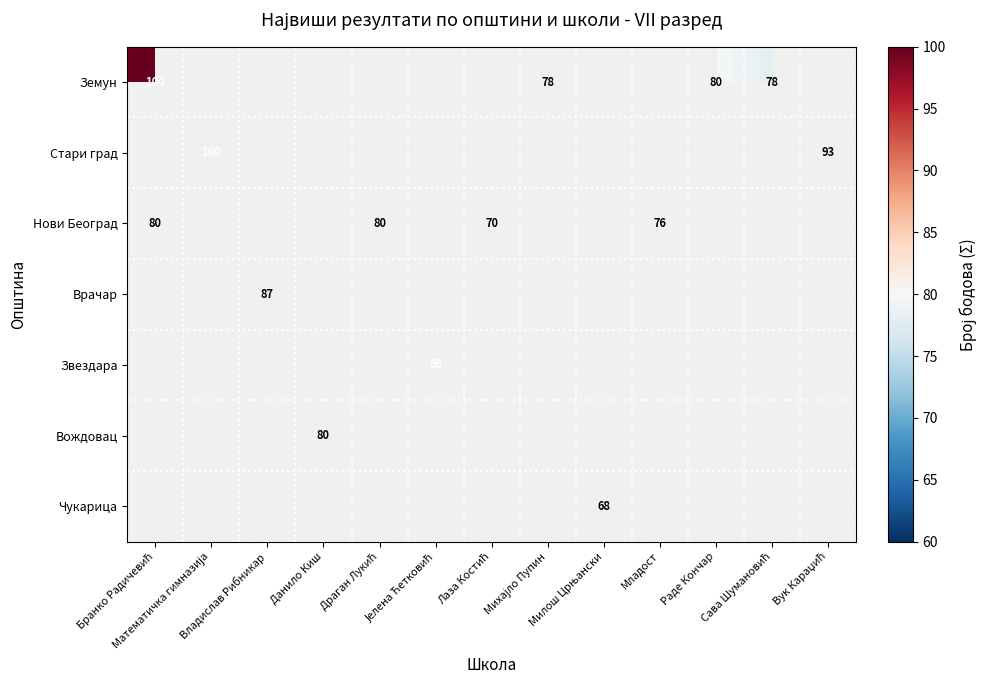

What is the total value across all series at Владислав Рибникар?

87